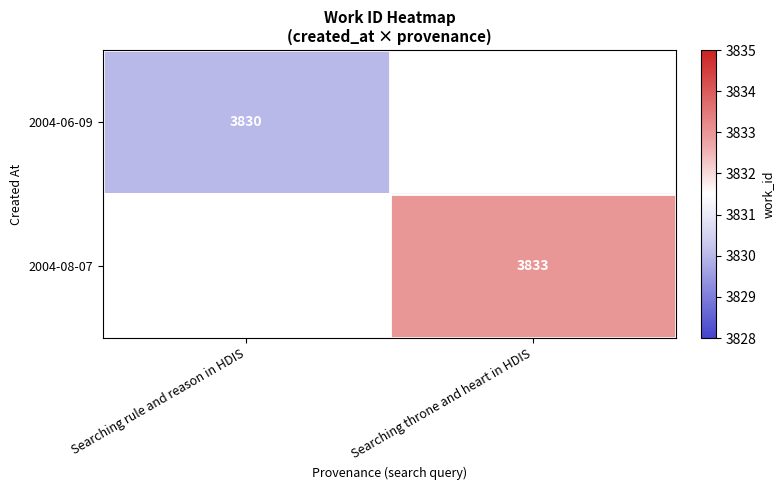

Is it true that 2004-08-07 equals 1177.7 at Searching throne and heart in HDIS?

False